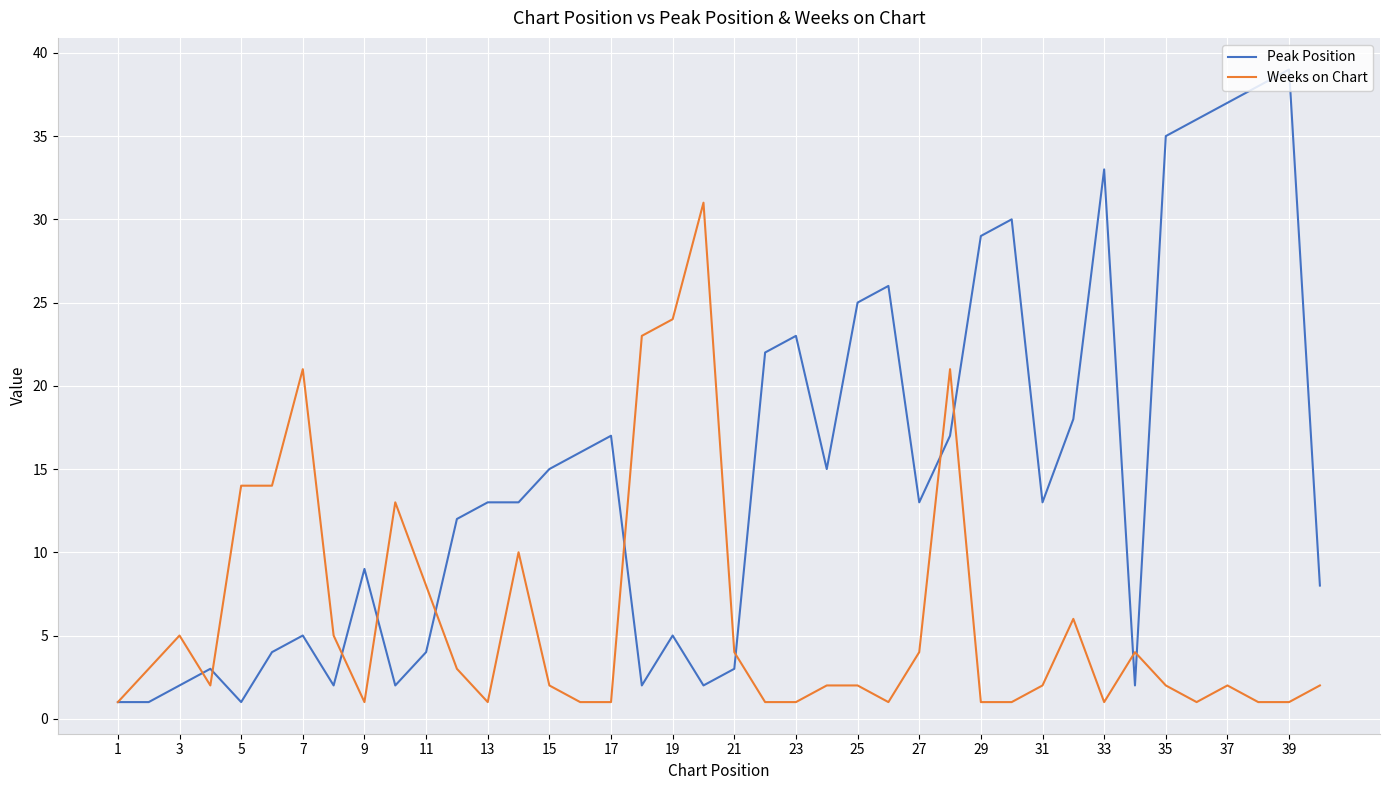

Does the chart display data point markers on the line(s)?

No